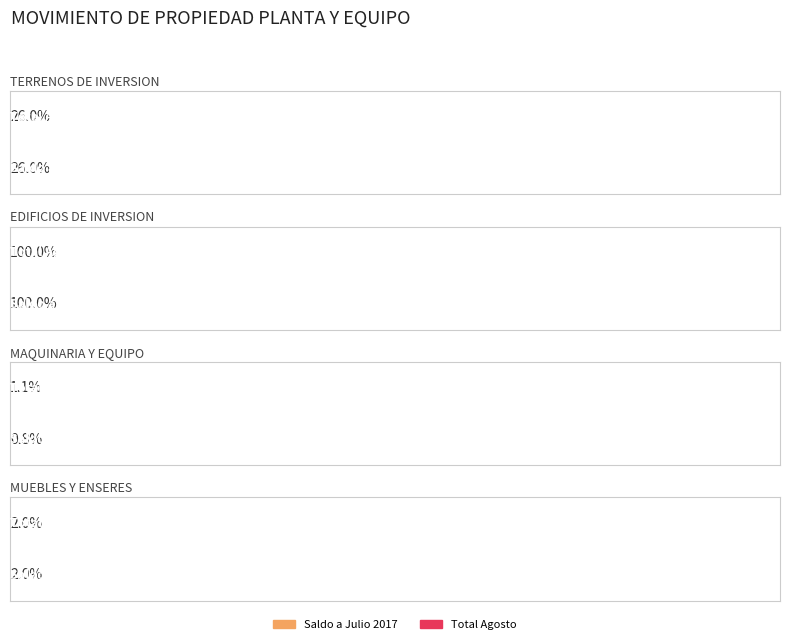

True or false: Saldo a Julio 2017 has a value of 6219915724 at EDIFICIOS DE INVERSION.

False